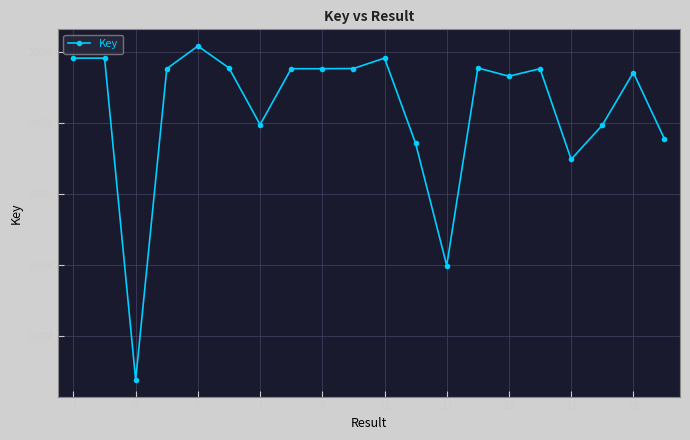

Is this an area chart (filled region under the line)?

No